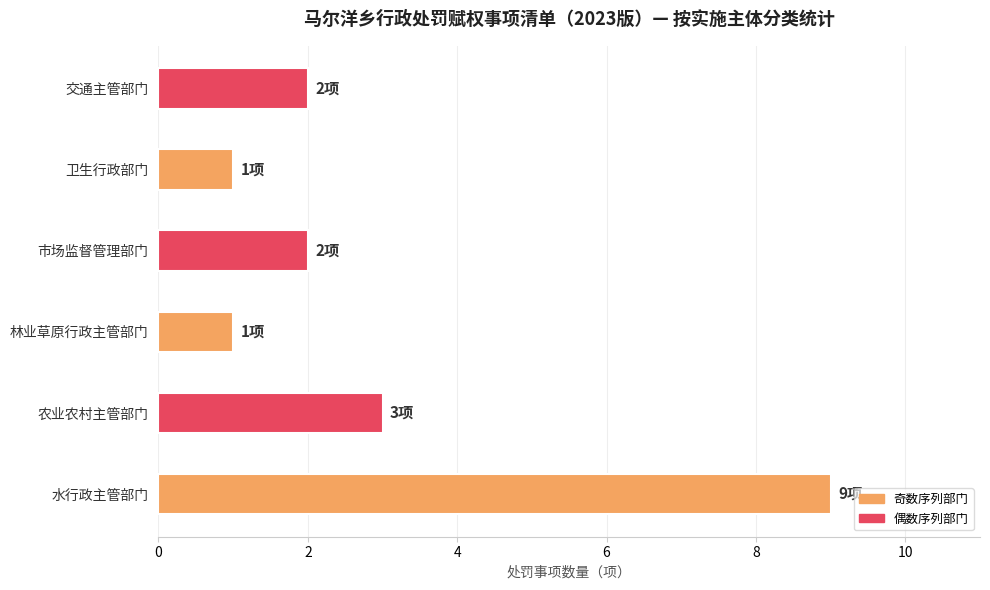

Does the chart contain stacked bars?

No